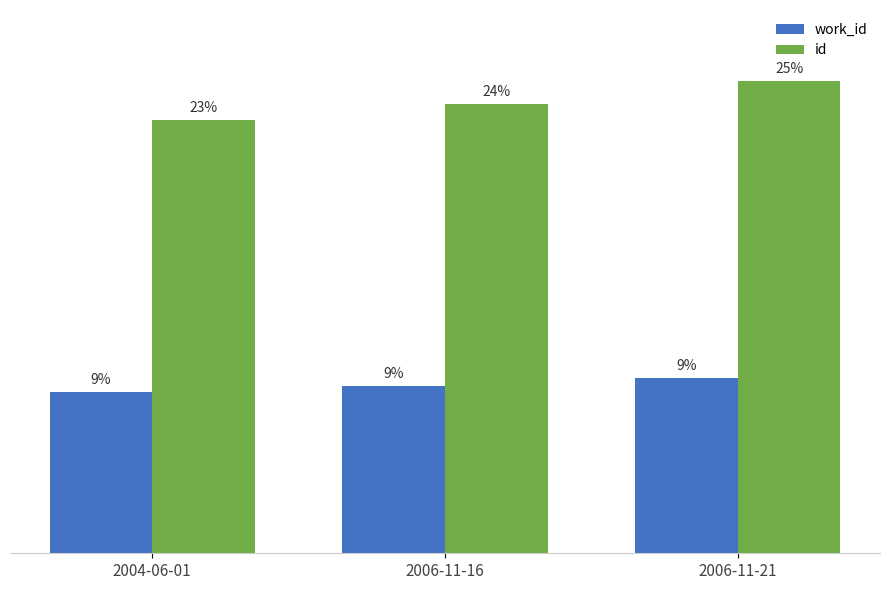

At which label is work_id closest to 5090?

2006-11-16